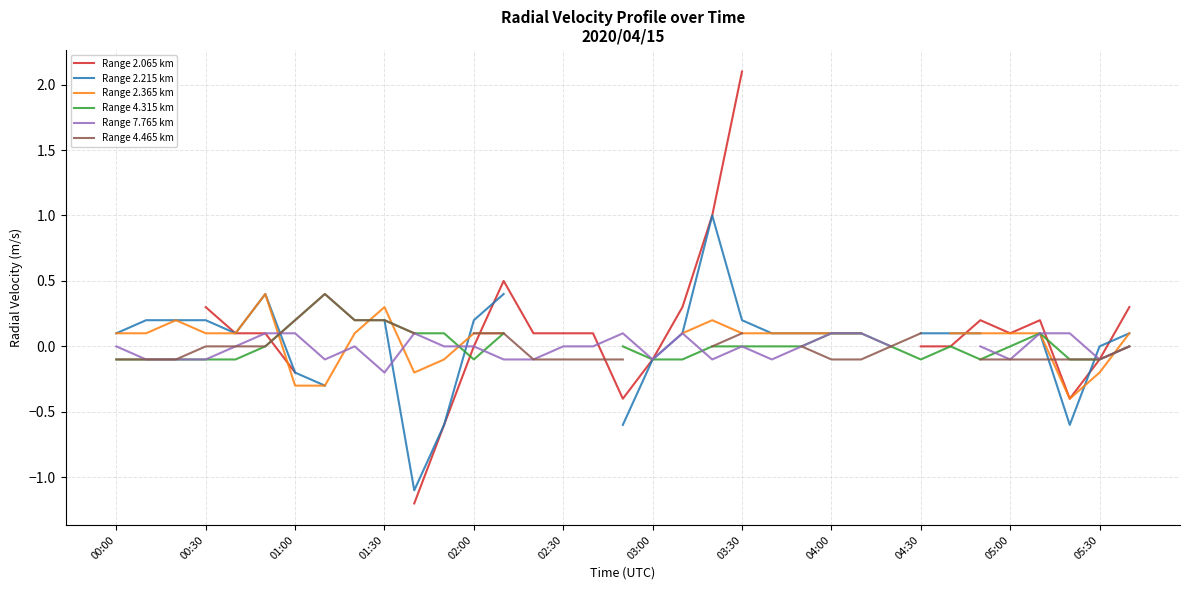

How many values in the Range 2.365 km series are below 0?

7